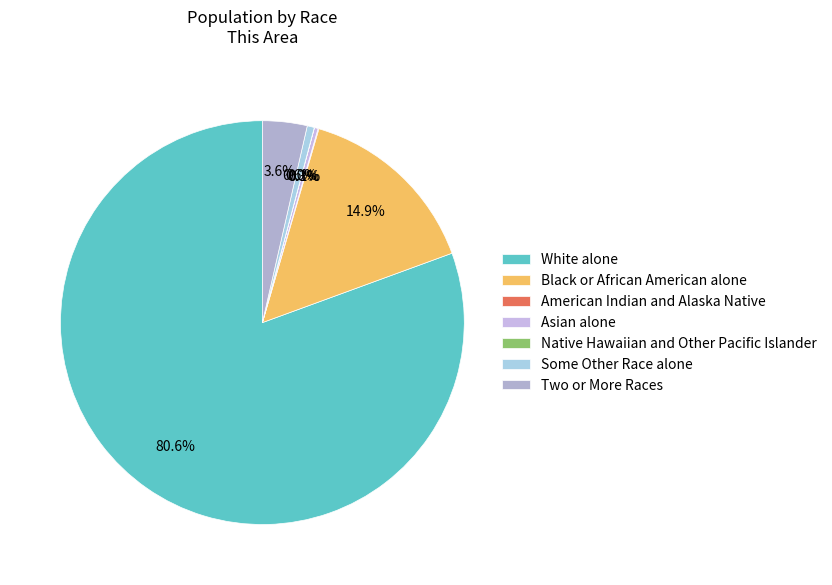

Count the number of slices in the pie.

7